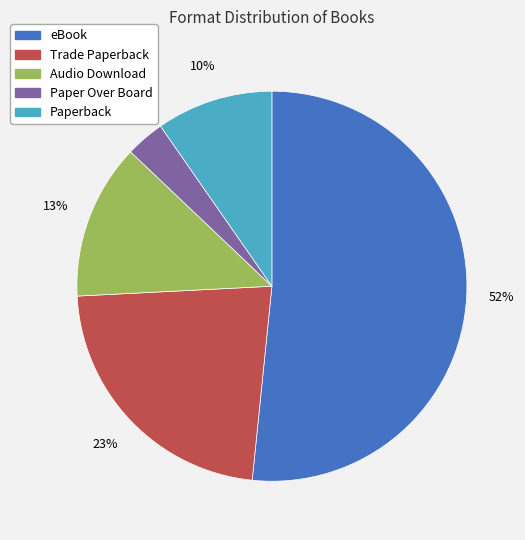

Do Paperback and Trade Paperback together represent more than half of the pie?

No